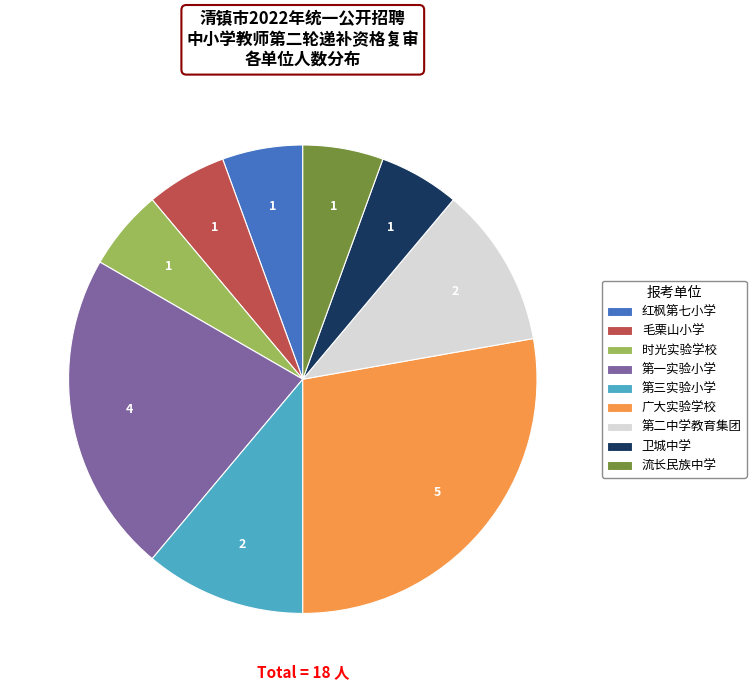

Does 毛栗山小学 account for over 50% of the chart?

No